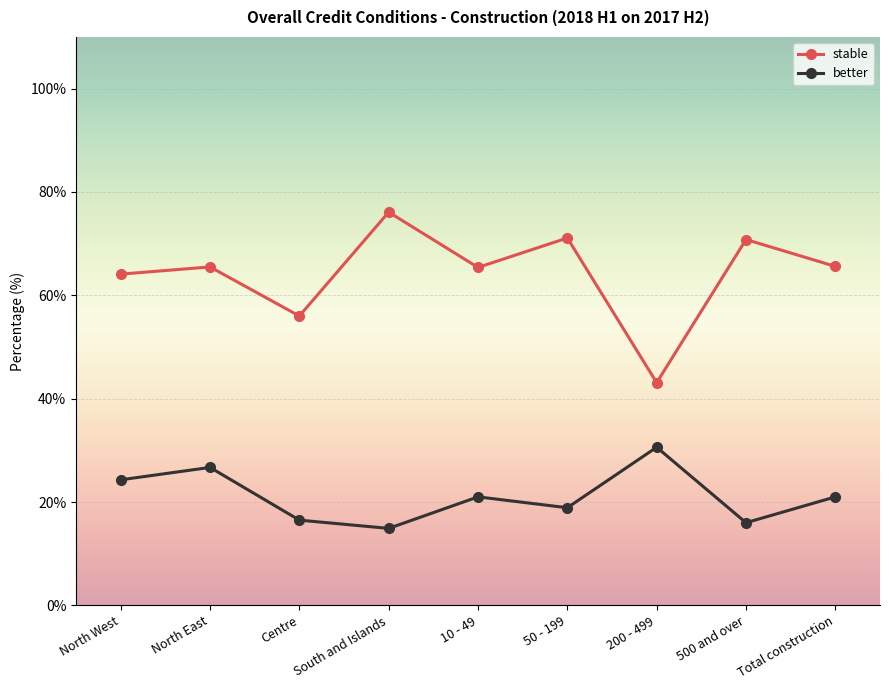

Is it true that stable equals 64.1 at North West?

True